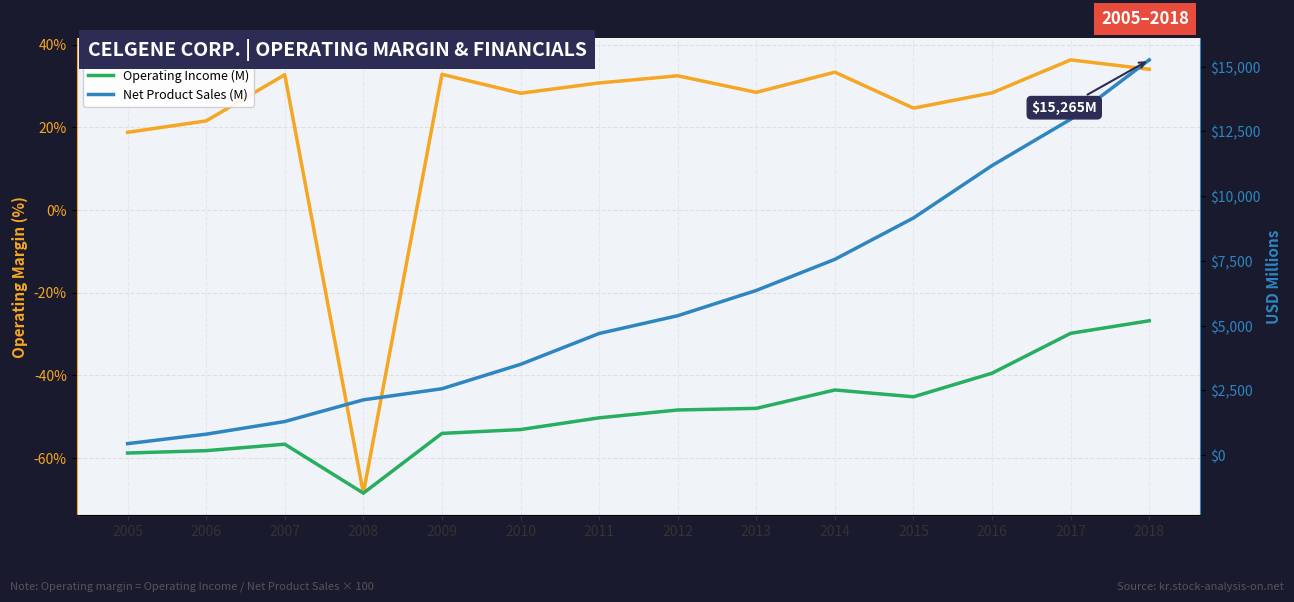

List the labels in order of Net Product Sales (M) value, largest first.

2018, 2017, 2016, 2015, 2014, 2013, 2012, 2011, 2010, 2009, 2008, 2007, 2006, 2005